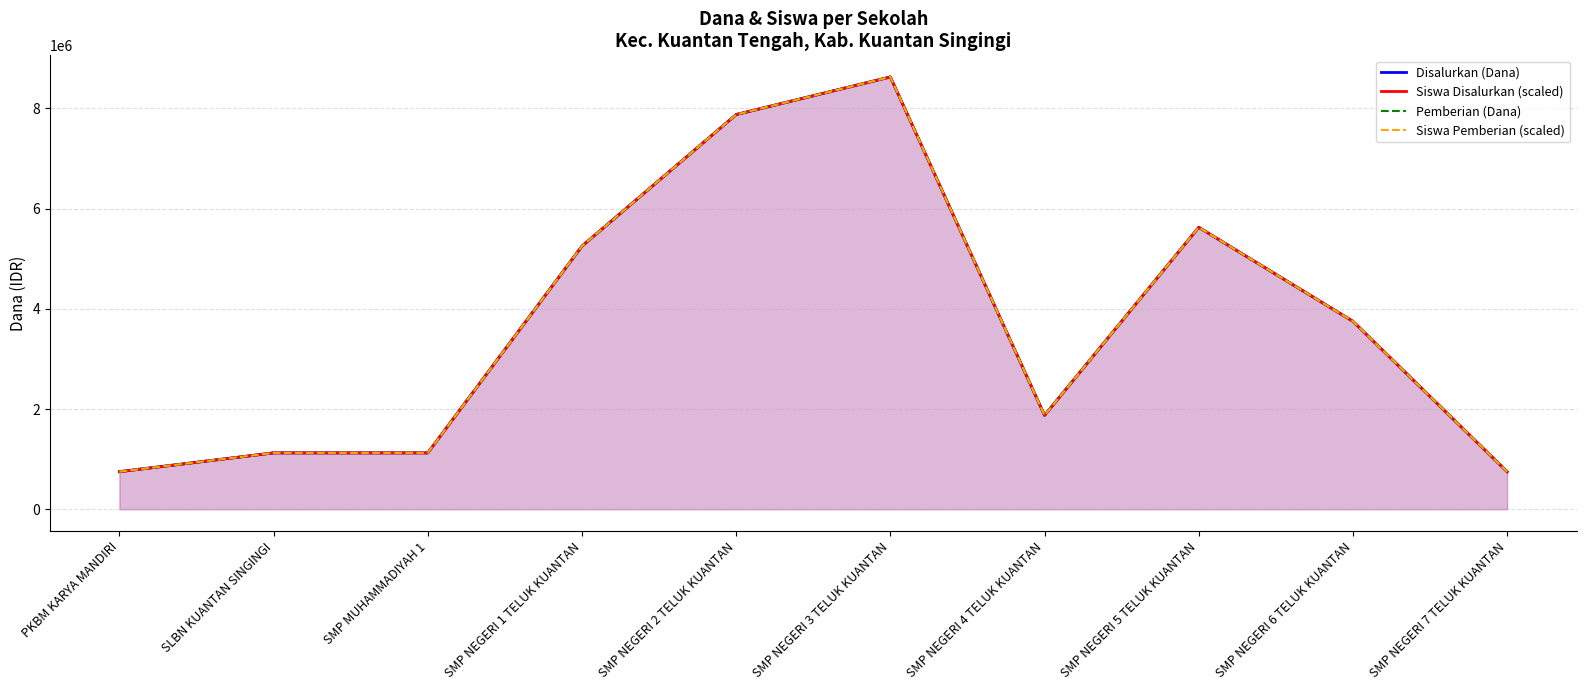

What is the greatest value displayed?

8625000